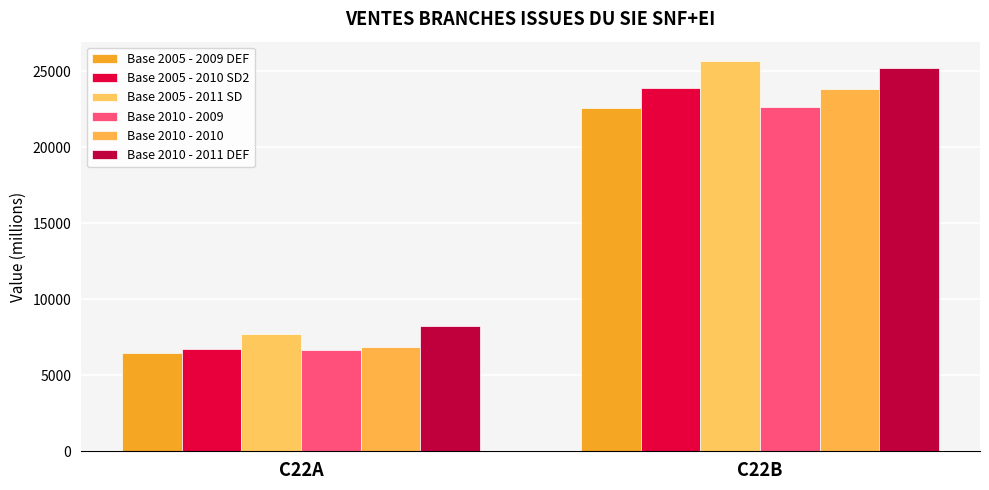

The Base 2010 - 2010 series shows 23848 at C22B. True or false?

True